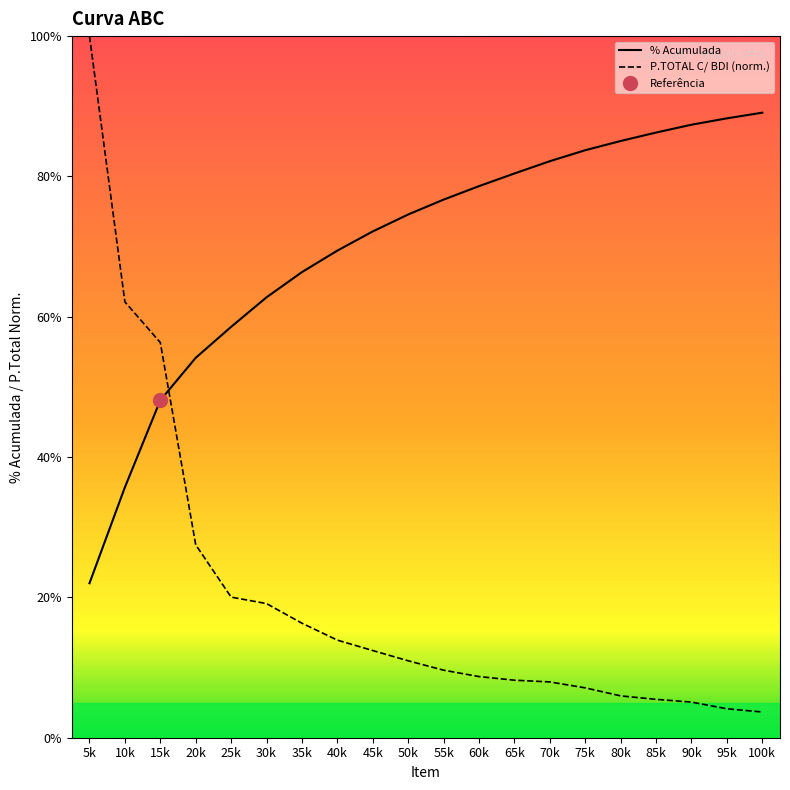

Which series has the largest total across all categories?

% Acumulada